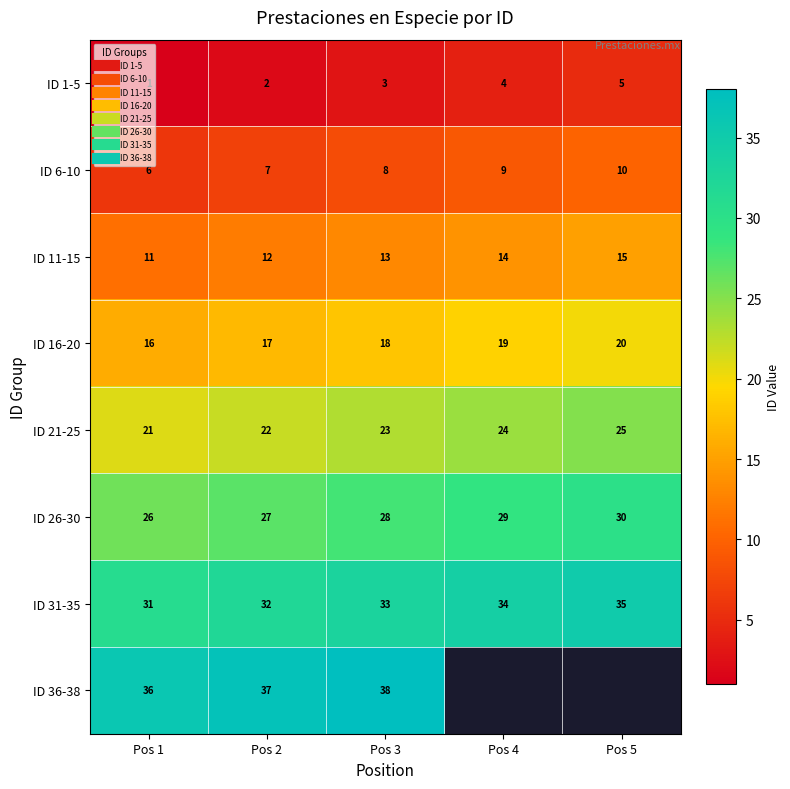

What is the difference between the maximum and minimum values in the ID 11-15 series?

4.0